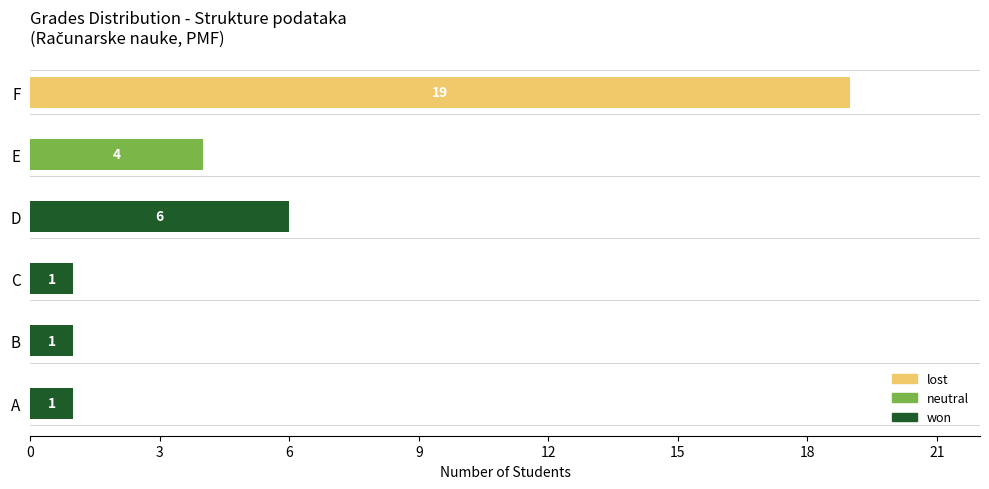

Which category has the highest value in the won series?

D